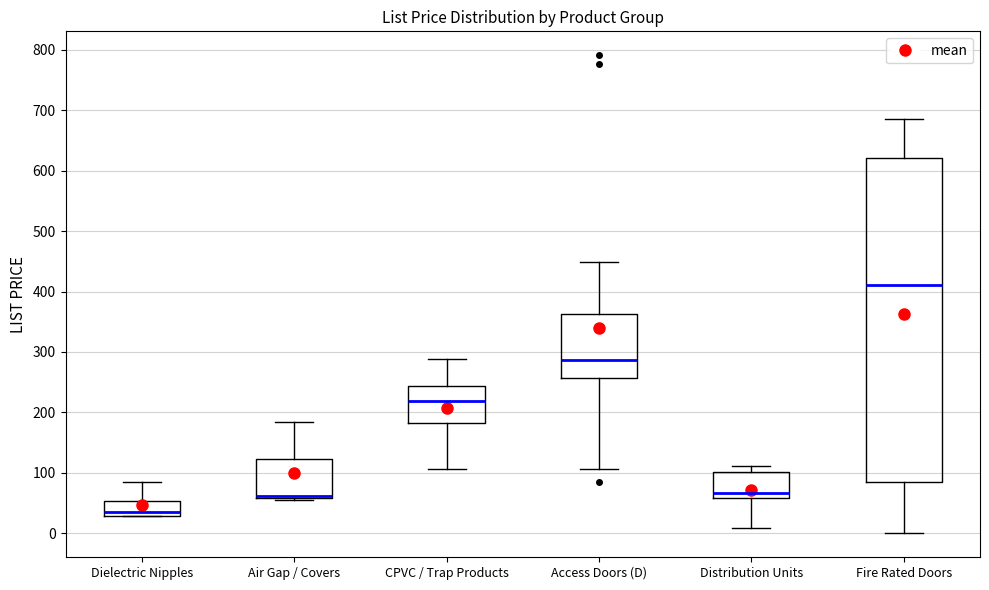

Reading left to right, transcribe this box plot: for each box, give where its median line is, the range the box spans, and where its two whiskers end, as read against the y-axis. The values are not printed on the chart, so give them approximately, as read against the axis.

Dielectric Nipples: median 40, box 30 to 50, whiskers 30 to 90
Air Gap / Covers: median 60 (drawn on the box's lower edge), box 60 to 120, whiskers 60 to 180
CPVC / Trap Products: median 220, box 180 to 240, whiskers 110 to 290
Access Doors (D): median 290, box 260 to 360, whiskers 110 to 450
Distribution Units: median 70, box 60 to 100, whiskers 10 to 110
Fire Rated Doors: median 410, box 80 to 620, whiskers 0 to 690